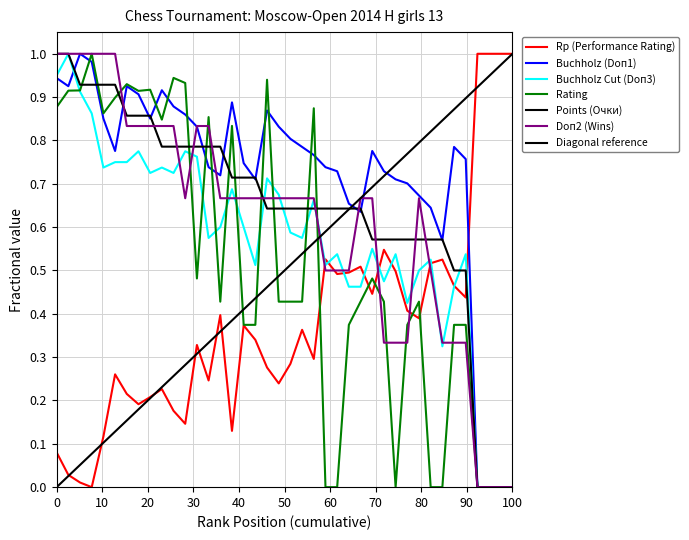

Between 32 and 23, which is larger?

32